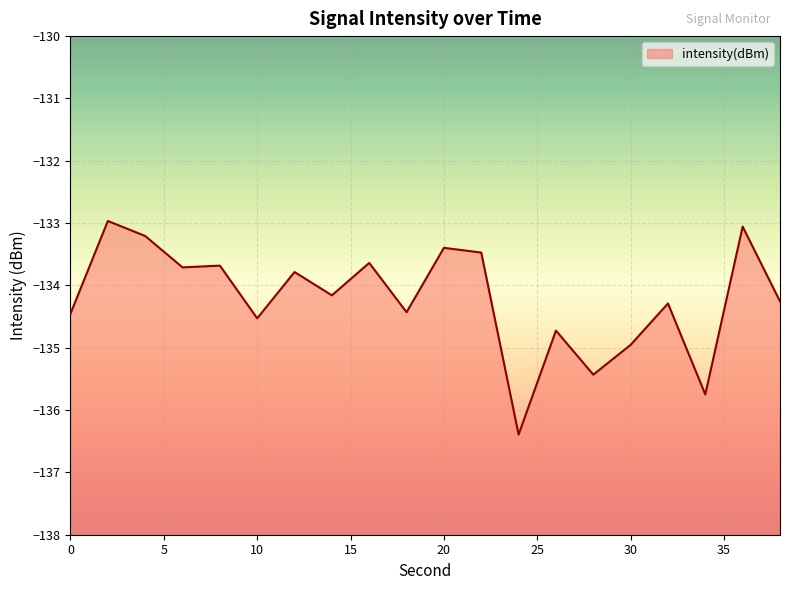

What is the sum of all values?

-2684.3